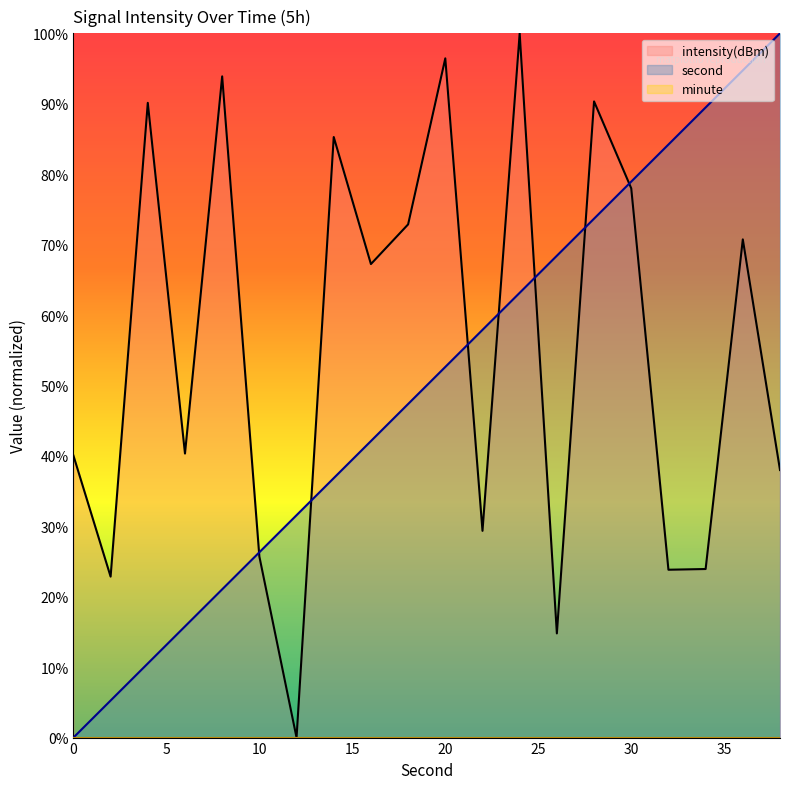

The value of second at 36 is 94.7. True or false?

True